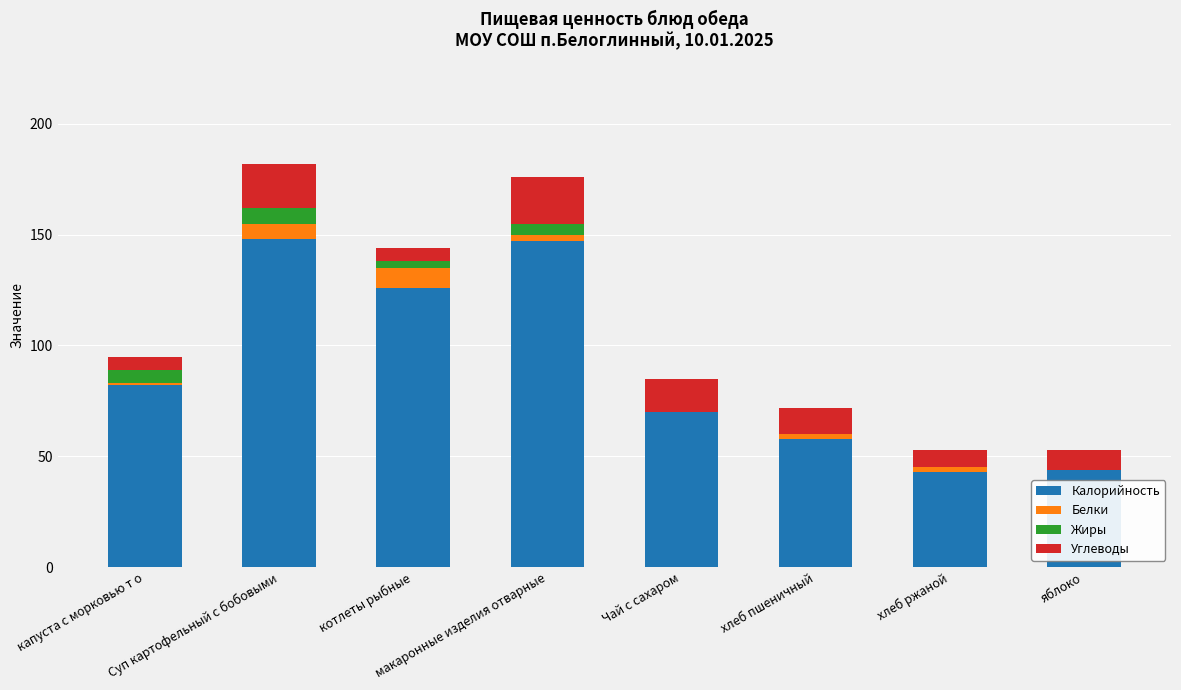

What is the maximum value for Калорийность?

148